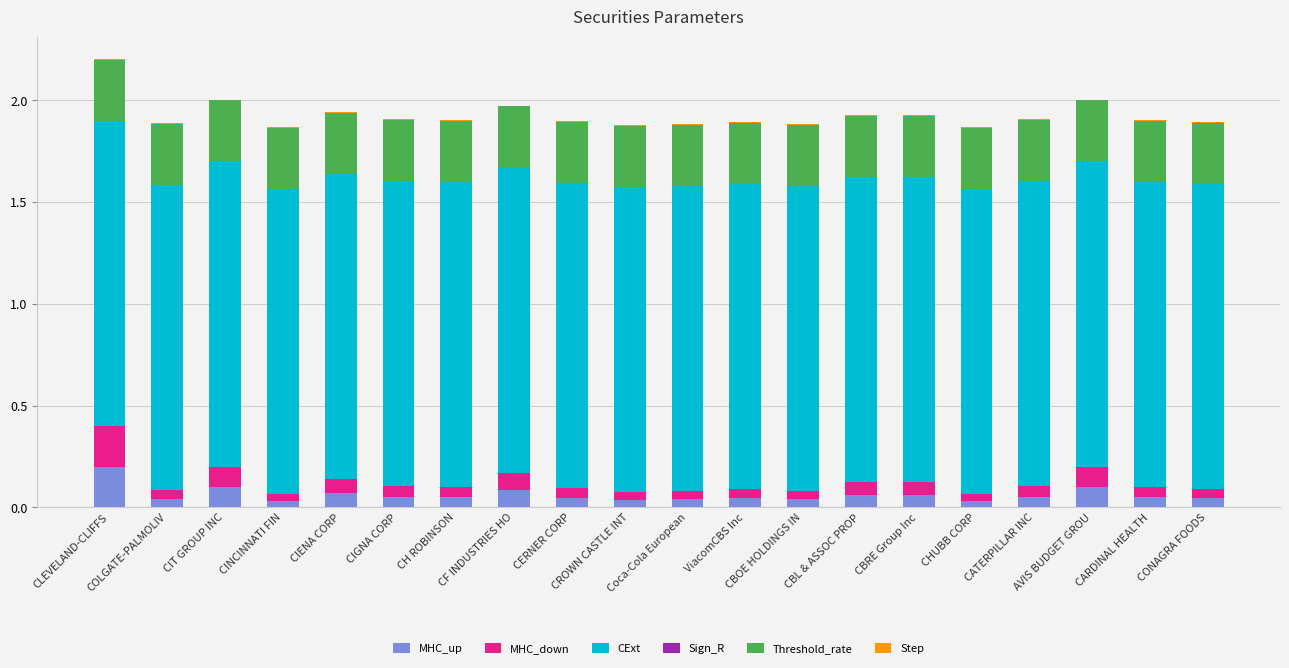

Rank the categories by Threshold_rate value from lowest to highest.

CLEVELAND-CLIFFS, COLGATE-PALMOLIV, CIT GROUP INC, CINCINNATI FIN, CIENA CORP, CIGNA CORP, CH ROBINSON, CF INDUSTRIES HO, CERNER CORP, CROWN CASTLE INT, Coca-Cola European, ViacomCBS Inc, CBOE HOLDINGS IN, CBL & ASSOC PROP, CBRE Group Inc, CHUBB CORP, CATERPILLAR INC, AVIS BUDGET GROU, CARDINAL HEALTH, CONAGRA FOODS